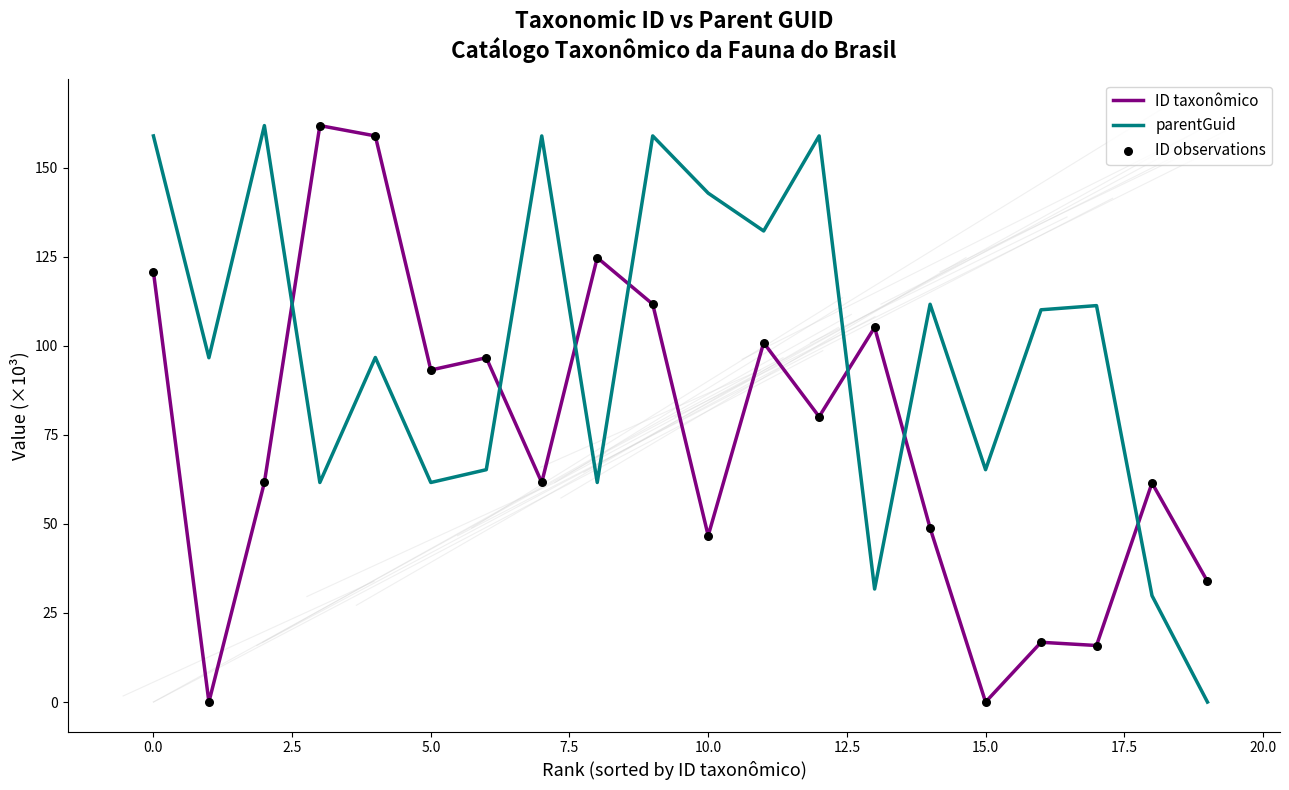

Which series has the largest total across all categories?

parentGuid